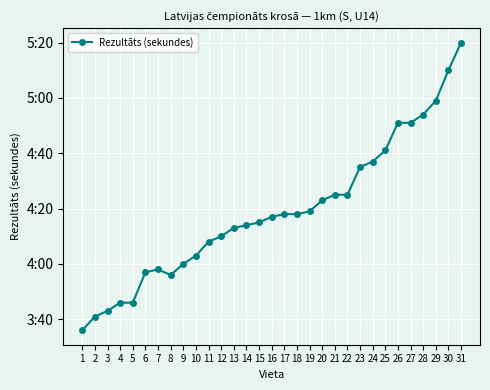

Read the value at 29, to the nearest 50.

300